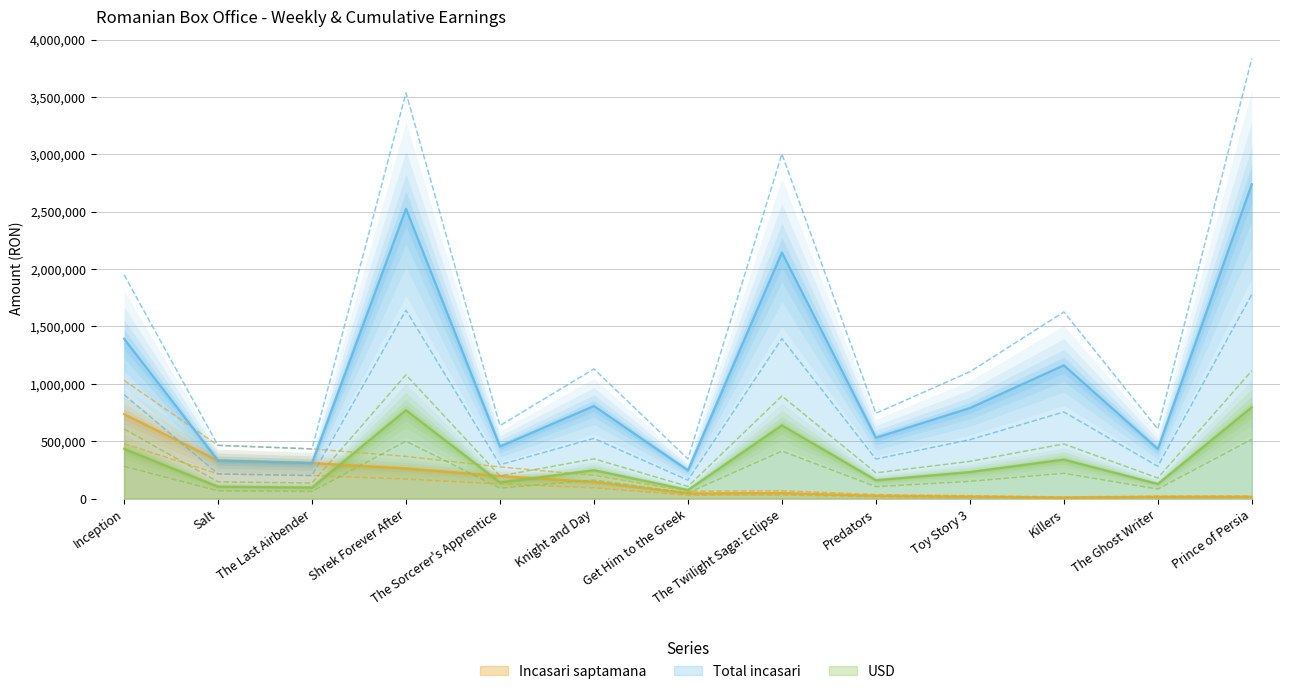

How many series are shown in this chart?

3